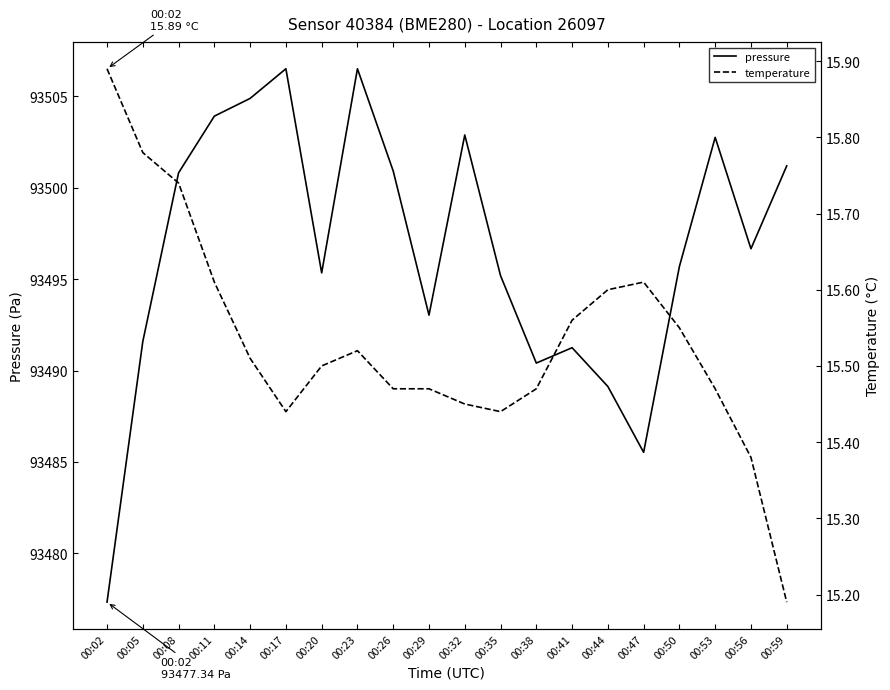

At which category is the sum across all series the highest?

00:23